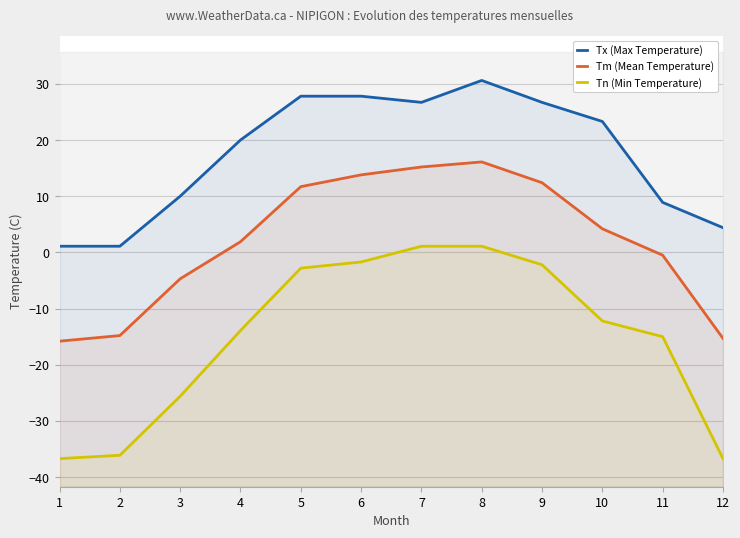

At which label does Tn (Min Temperature) first exceed -12?

5